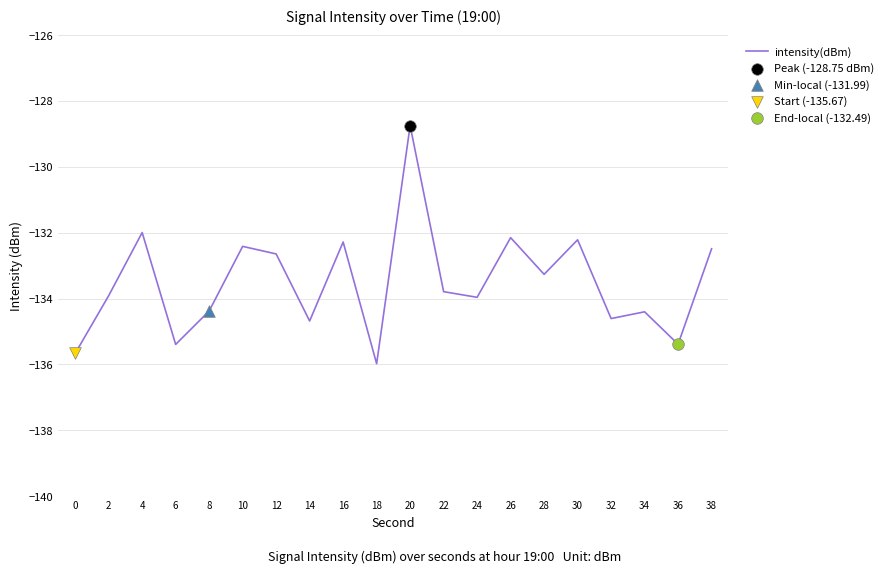

What is the change in value from 30 to 36?

-3.2